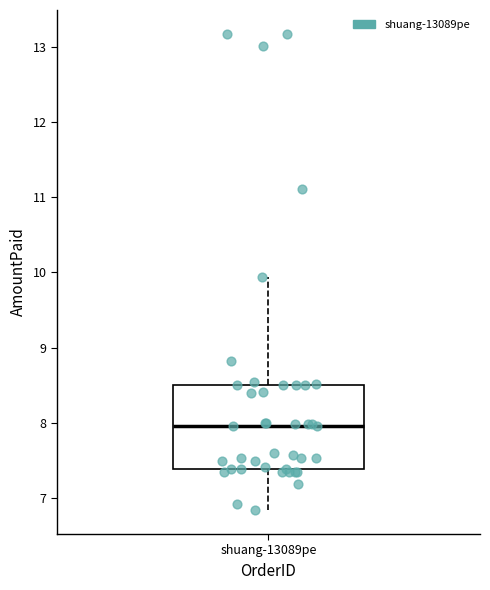

Read this box plot against the y-axis: the position of the median line, the range covered by the box, and the ends of both whiskers. The values are not printed on the chart, so give them approximately, as read against the axis.

median 8.0, box 7.4 to 8.5, whiskers 6.8 to 9.9